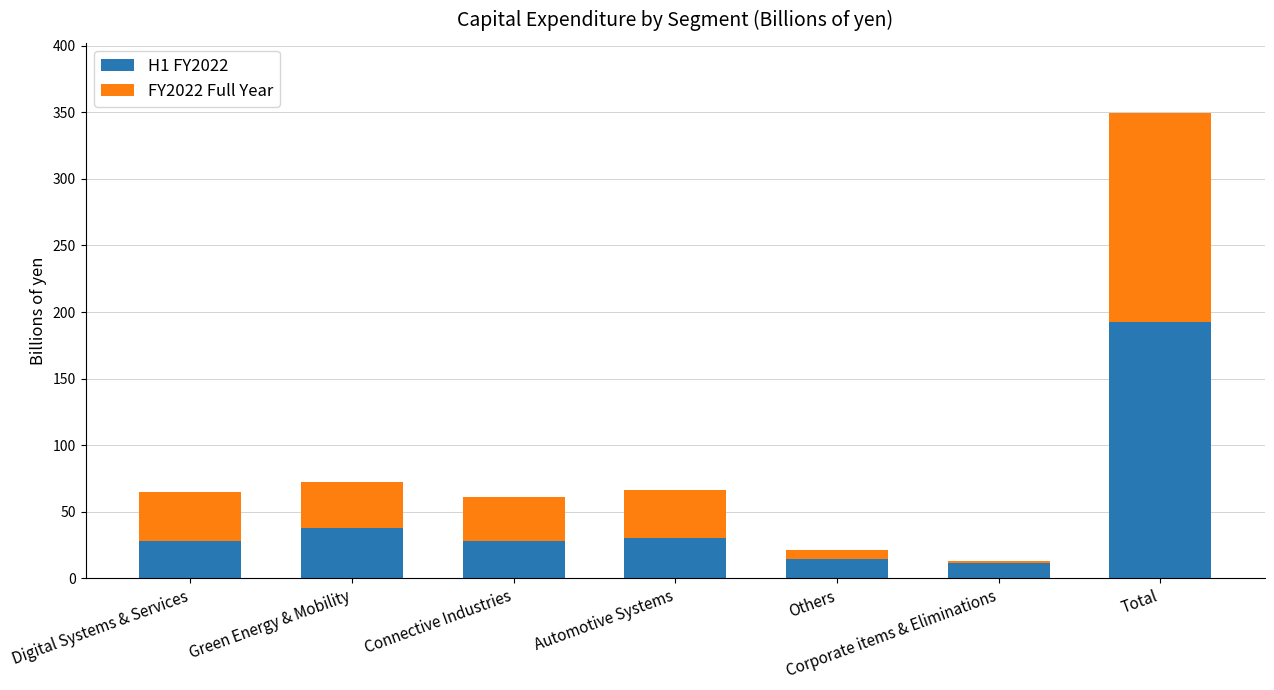

Is it true that H1 FY2022 equals 28.3 at Connective Industries?

True